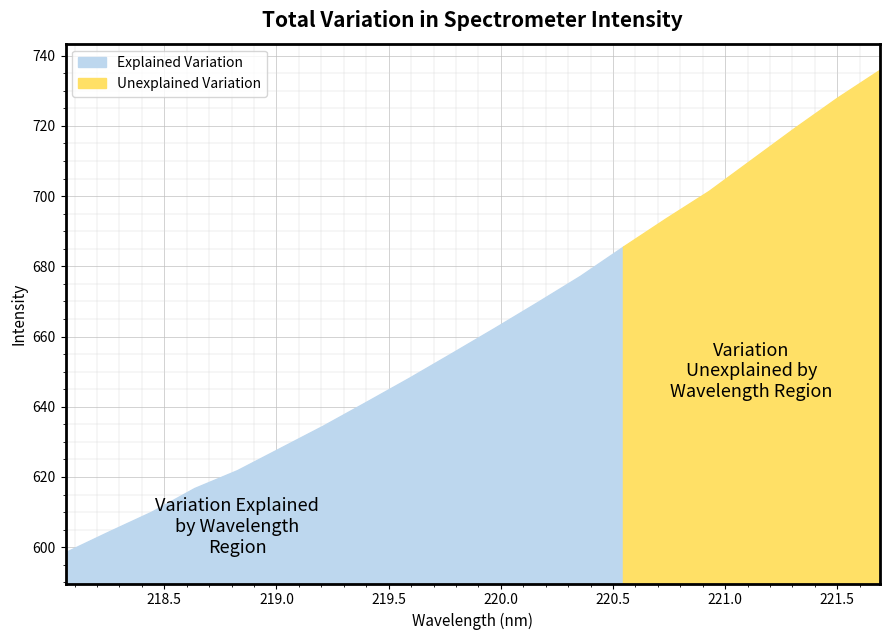

What is the change in value from 219.0156 to 220.9264?

+73.2